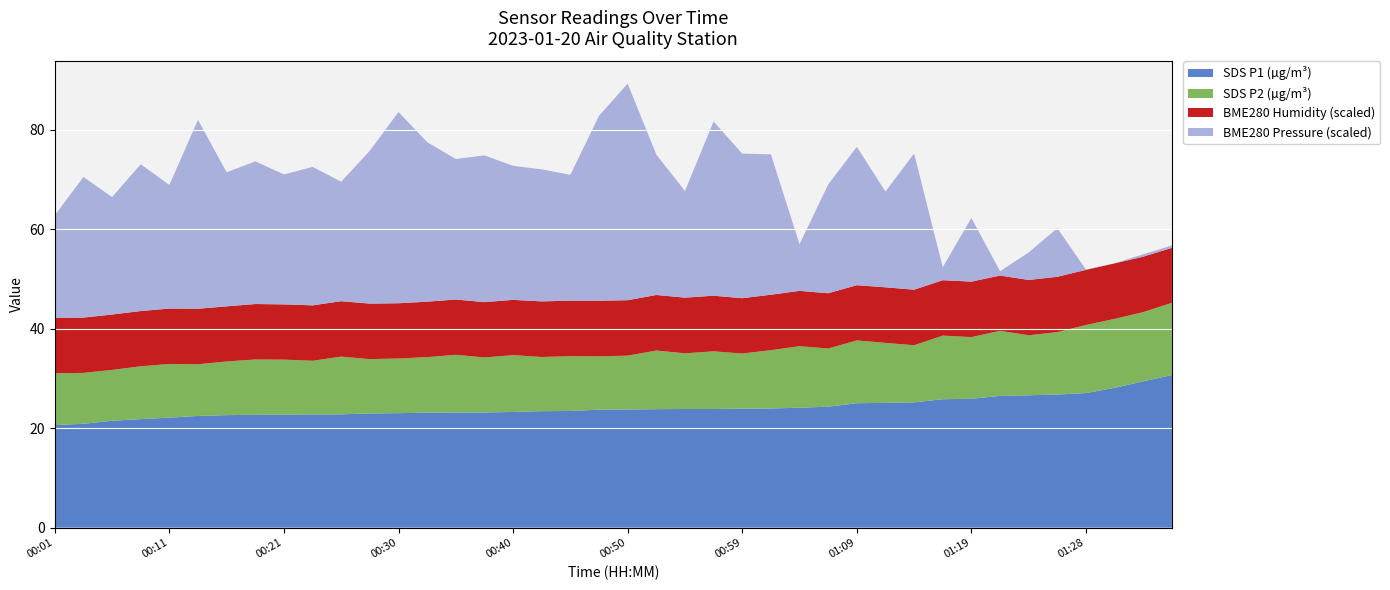

What is the maximum value for SDS P1 (µg/m³)?

30.7